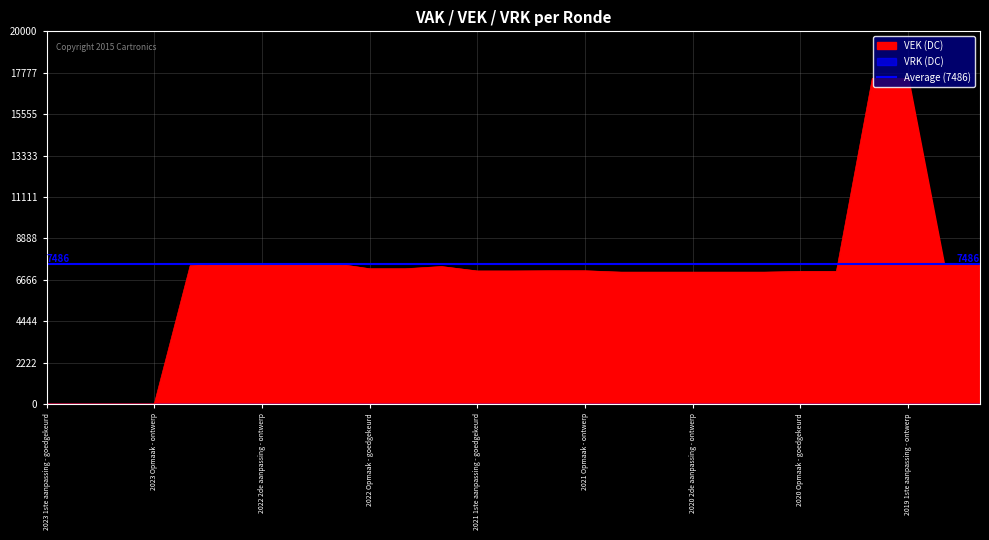

Is it true that the value at 2020 1ste aanpassing - ontwerp is 4125?

False